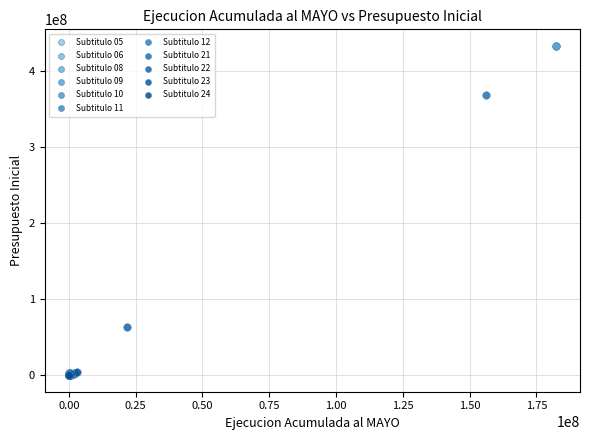

Which series reaches the maximum Y coordinate?

Subtitulo 09